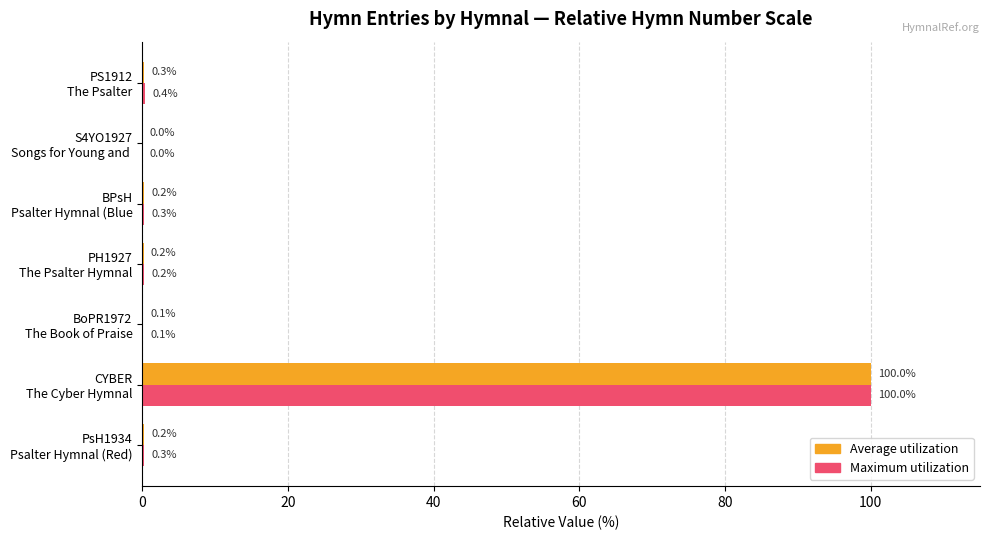

Which series has the largest total across all categories?

Maximum utilization